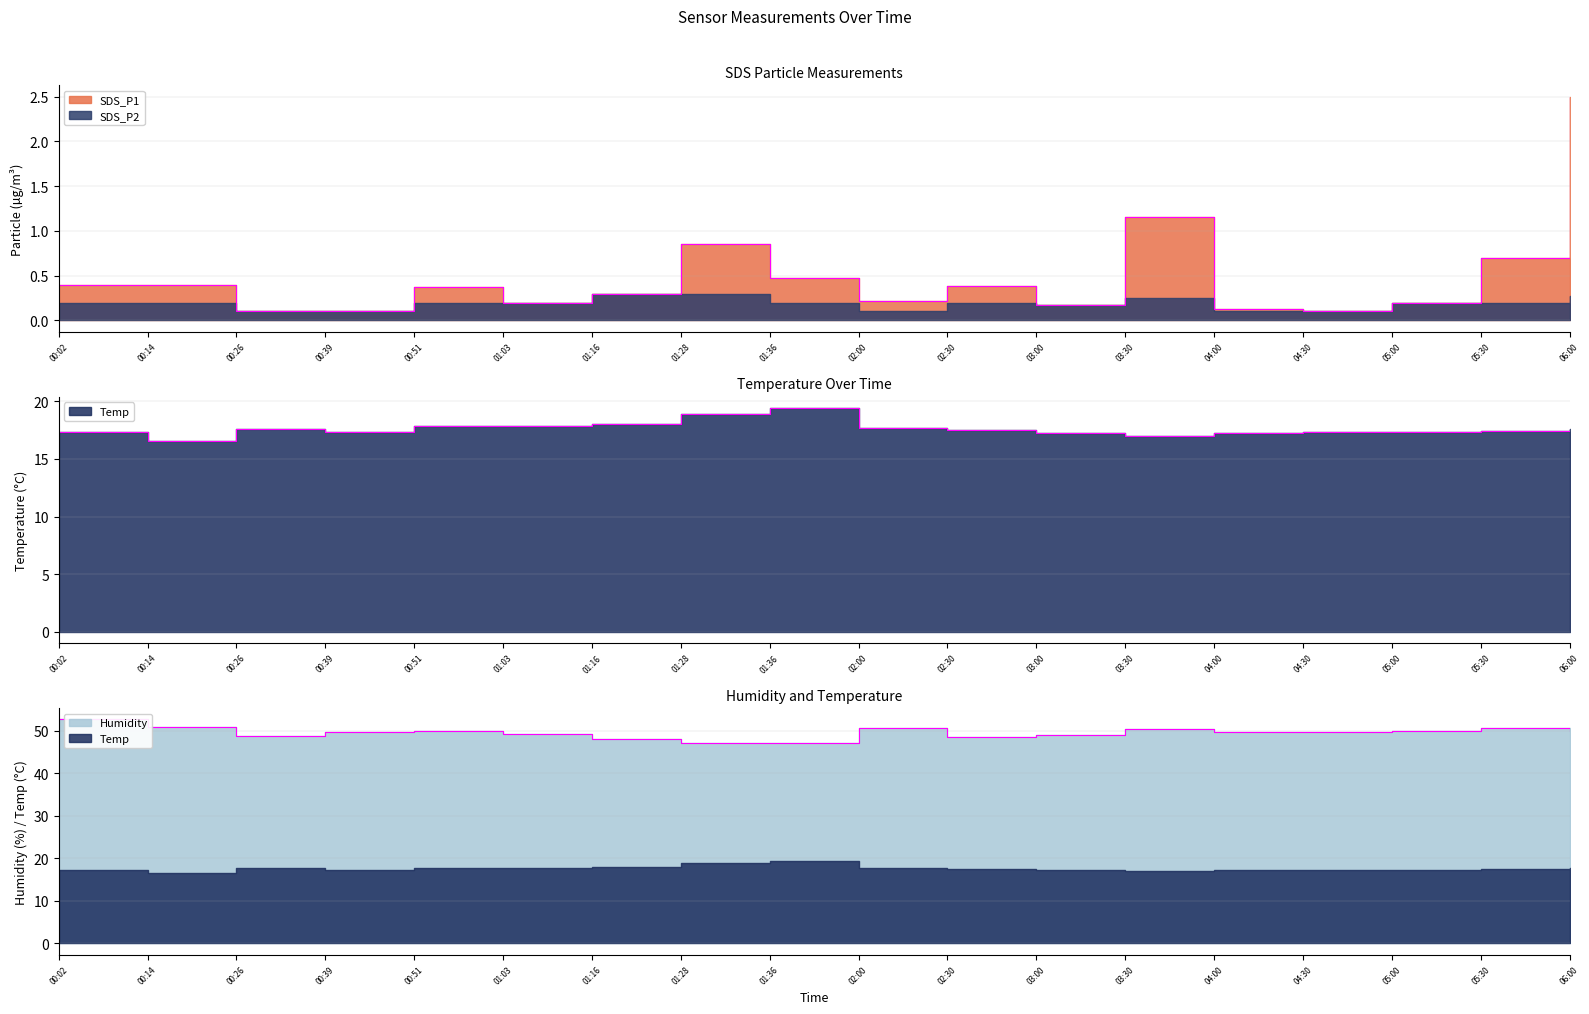

What is the label of the 3rd point from the right?

05:00